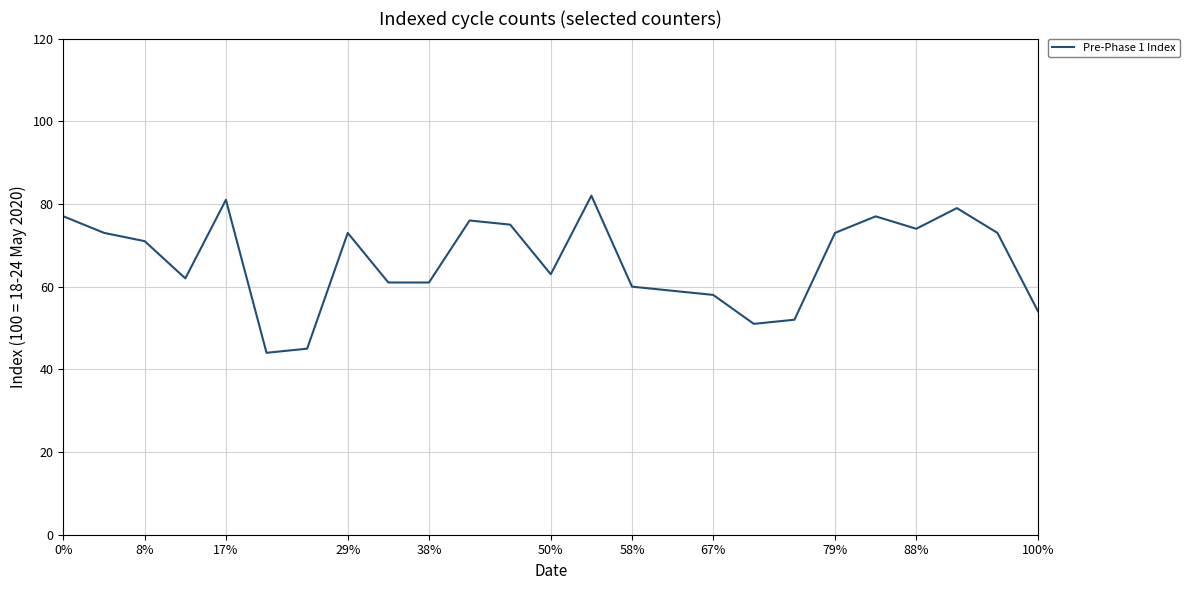

What is the smallest value displayed?

44